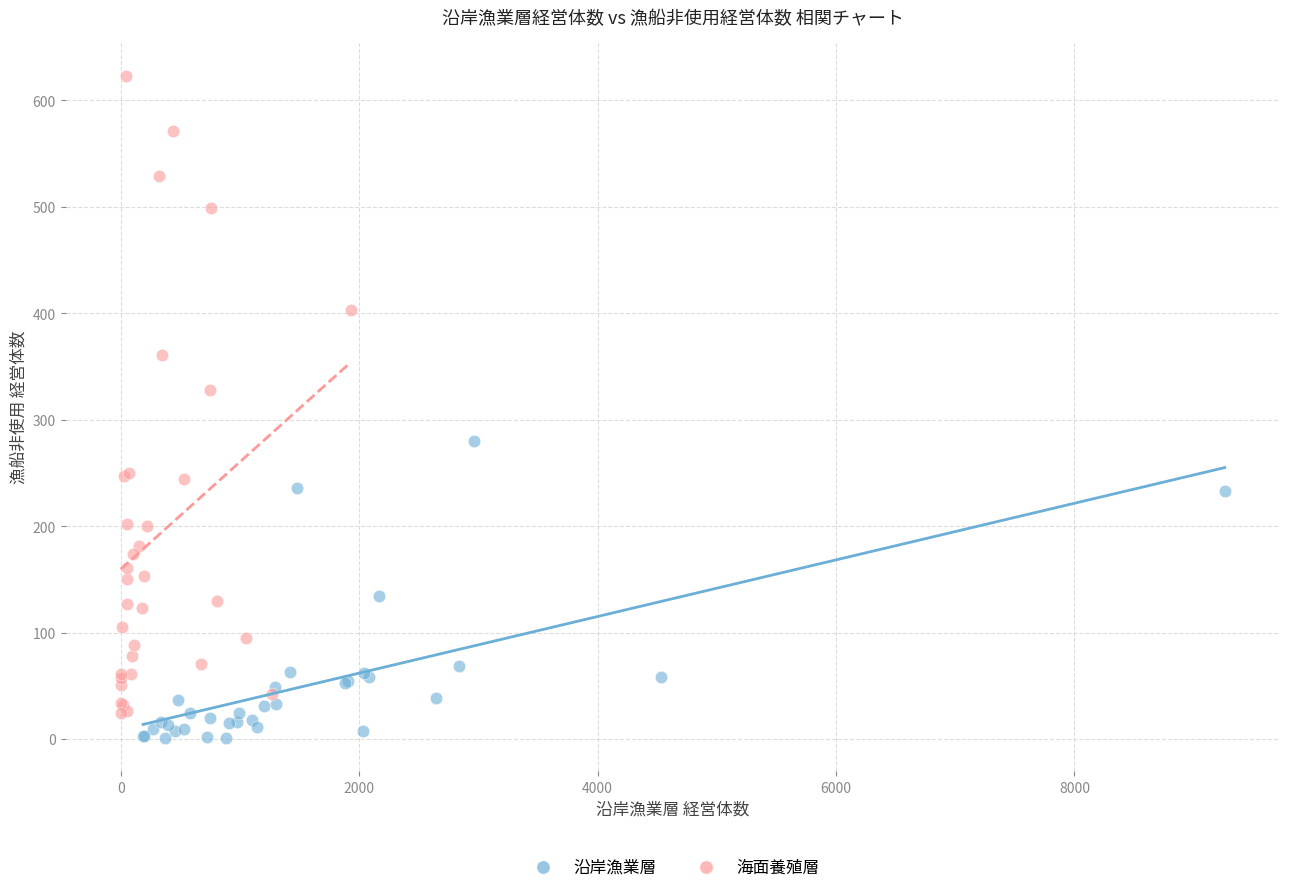

What are all the series names shown in the legend?

沿岸漁業層, 海面養殖層